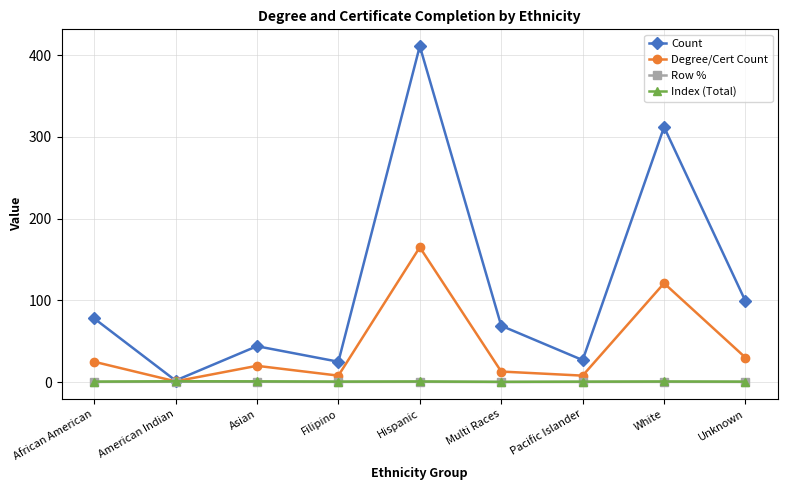

Does the chart display data point markers on the line(s)?

Yes